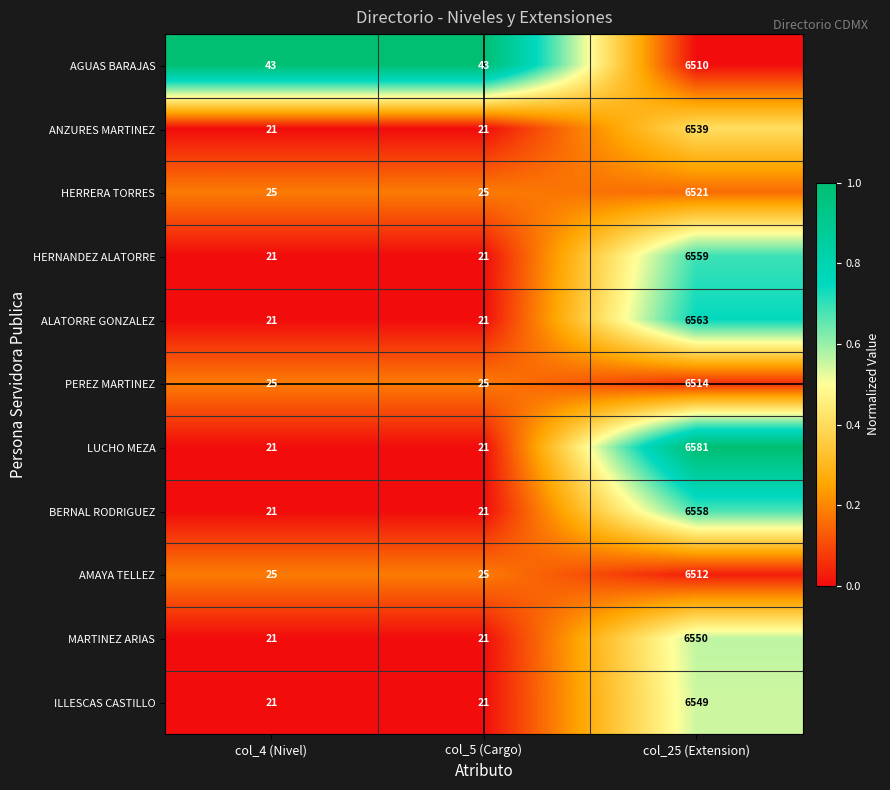

Between col_5 (Cargo) and col_25 (Extension), which series saw the biggest shift?

LUCHO MEZA